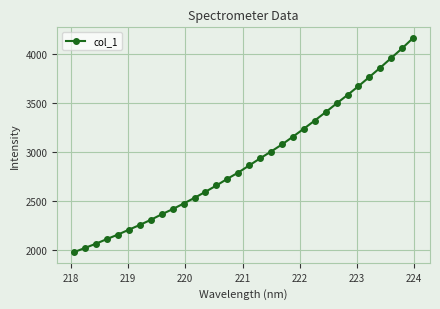

What is the smallest value displayed?

1976.4